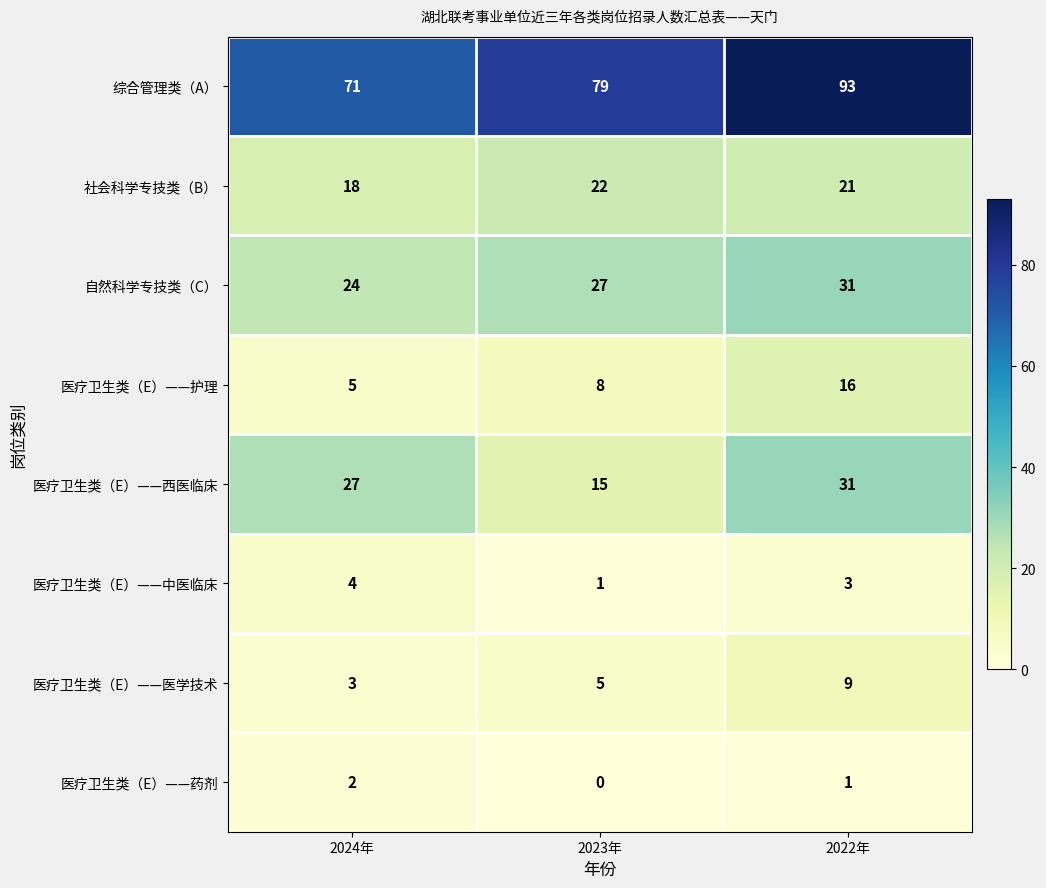

What is the maximum value shown in the chart?

93